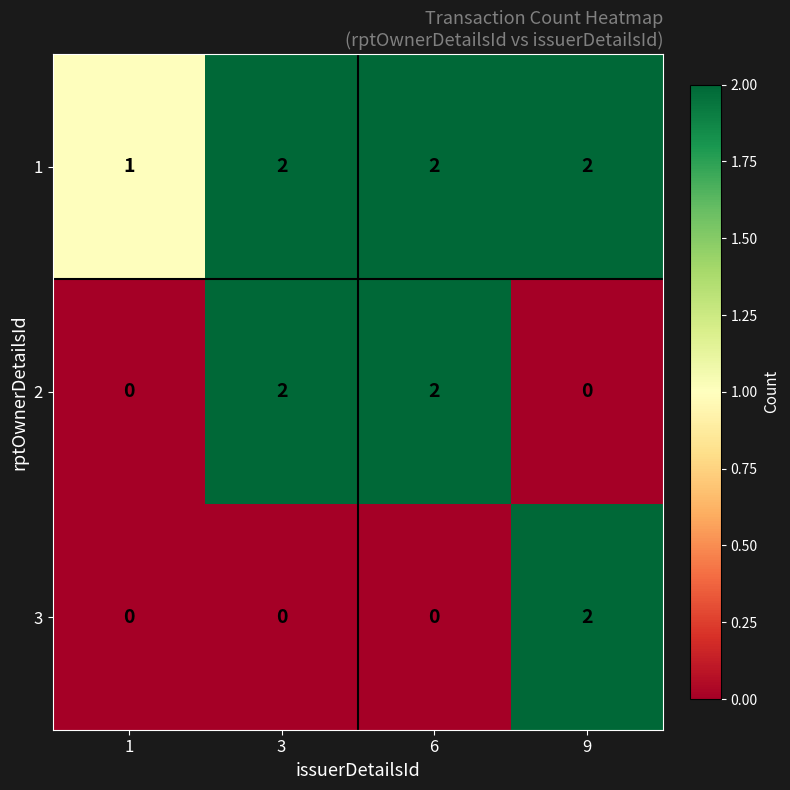

Count the 1 values in the range 2 to 3.

3